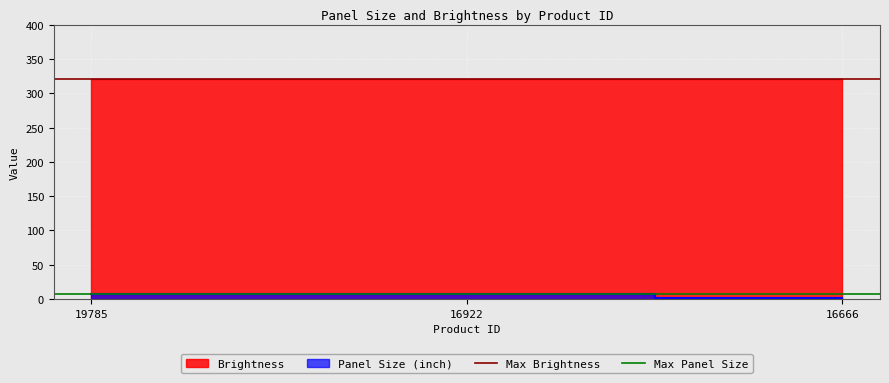

What is the difference between the highest and lowest values at 19785?

313